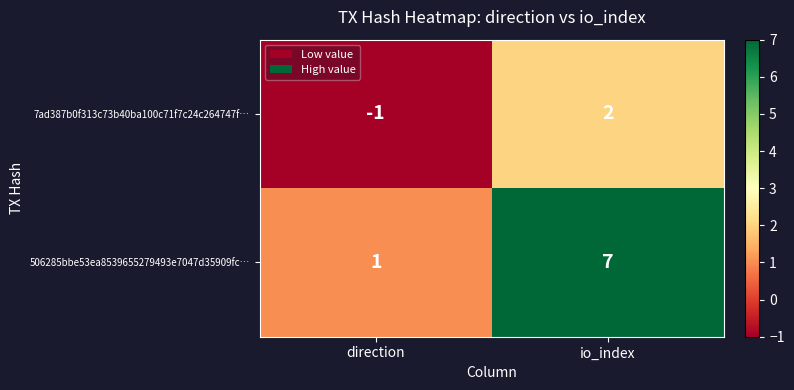

At which label is 7ad387b0f313c73b40ba100c71f7c24c264747f… closest to 0?

direction